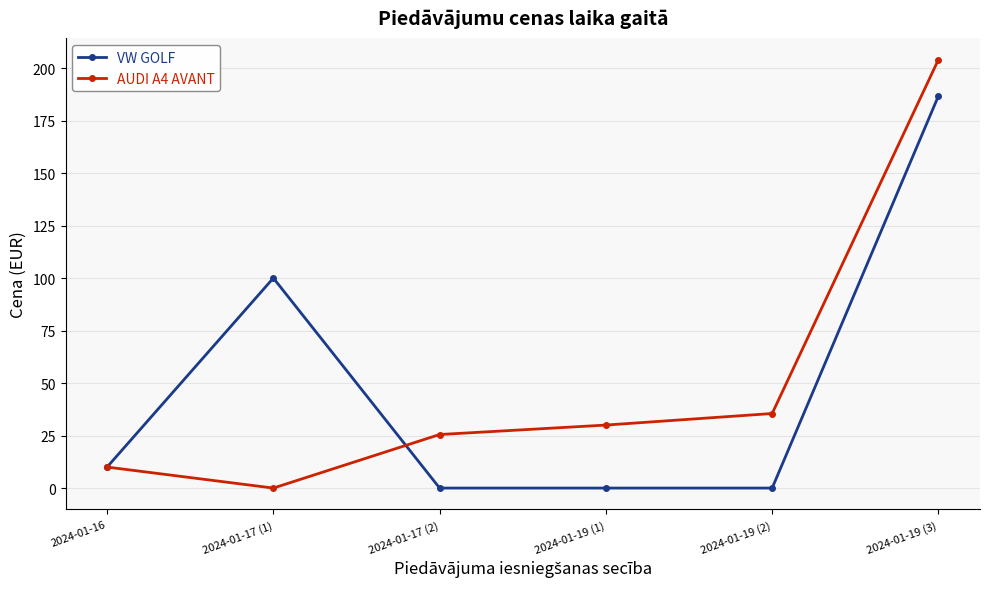

True or false: VW GOLF and AUDI A4 AVANT cross at least once.

True